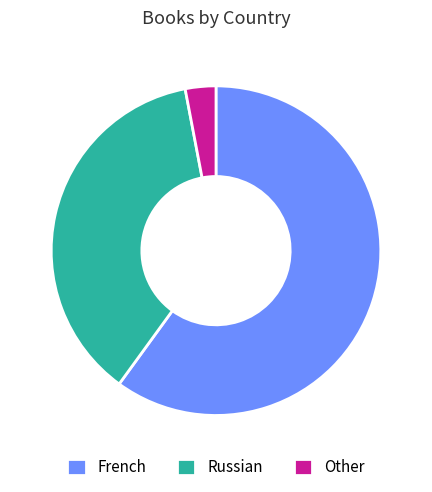

Is the sum of Russian and Other greater than half?

No